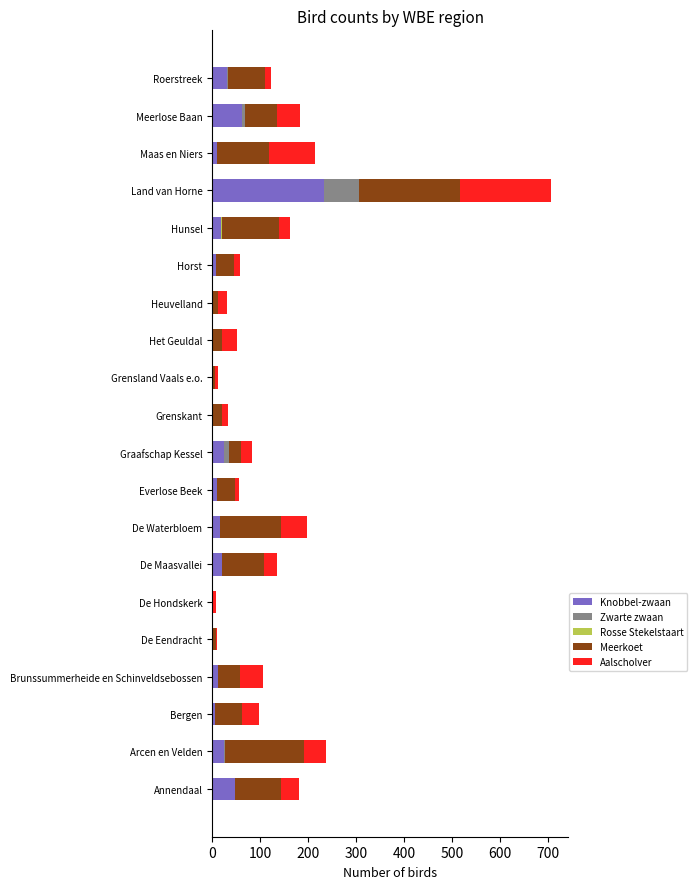

At which category is the sum across all series the highest?

Land van Horne